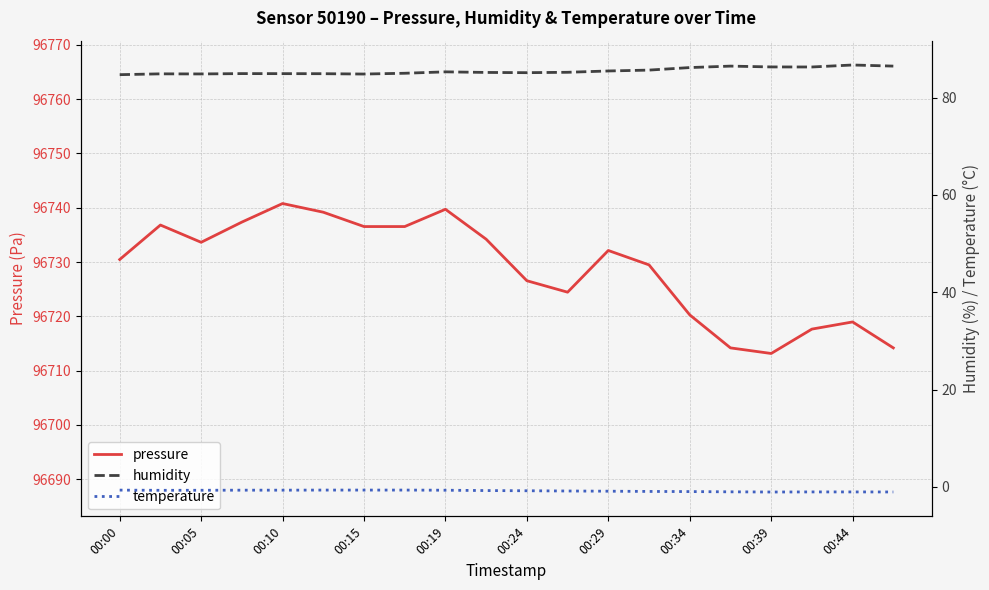

Which series has the largest range (max minus min)?

pressure